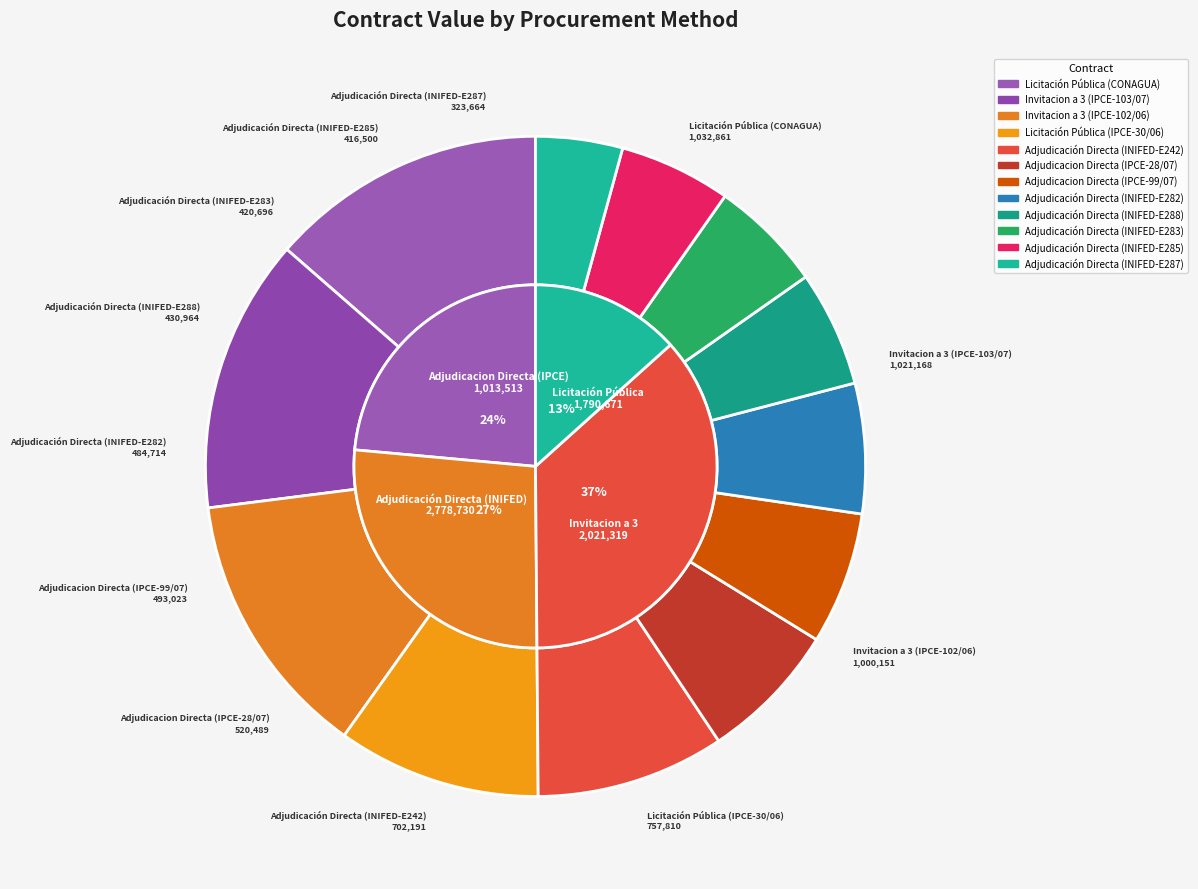

What is the smallest slice in the pie chart?

Adjudicación Directa (INIFED-E287)